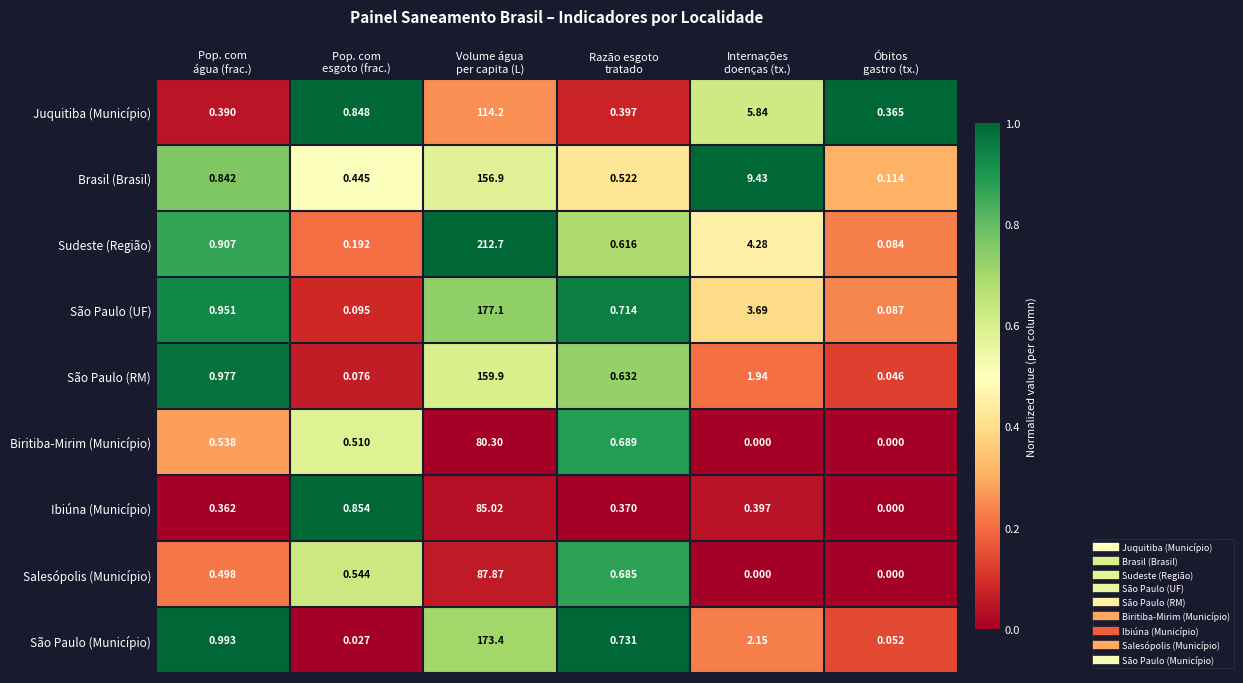

At which category is the sum across all series the highest?

Volume água
per capita (L)